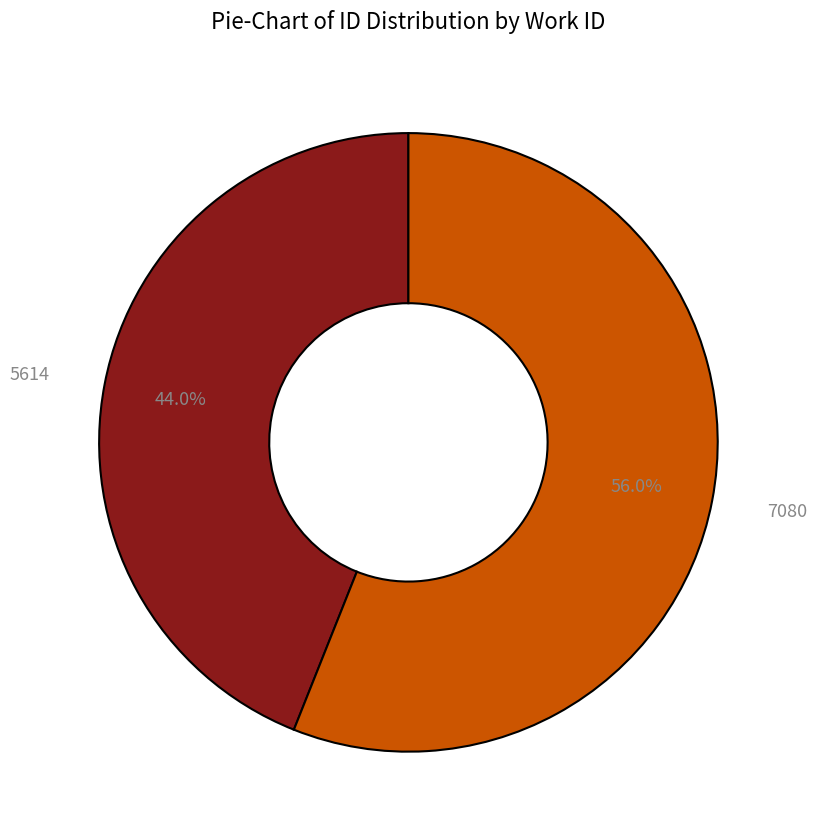

What is the largest slice in the pie chart?

7080